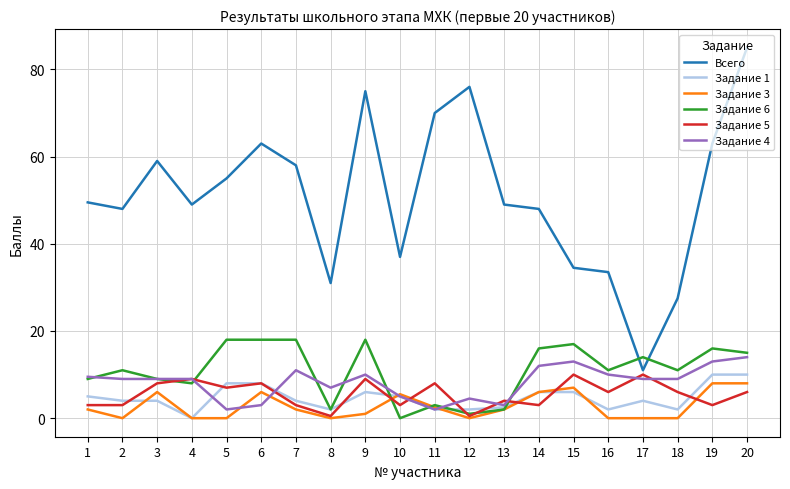

Which label corresponds to the largest value in the chart?

20